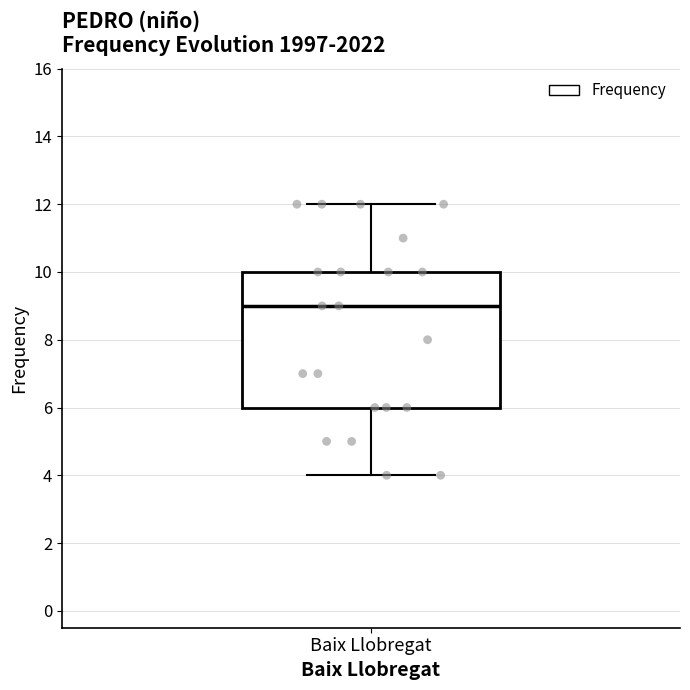

Read this box plot against the y-axis: the position of the median line, the range covered by the box, and the ends of both whiskers. The values are not printed on the chart, so give them approximately, as read against the axis.

median 9, box 6 to 10, whiskers 4 to 12